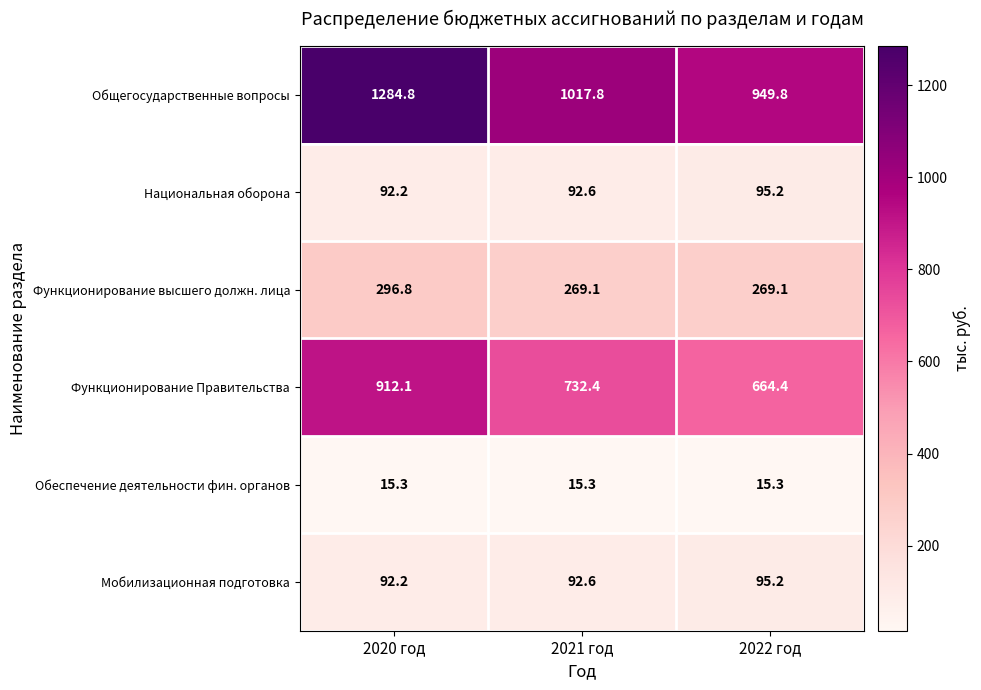

The value of Функционирование Правительства at 2020 год is 912.1. True or false?

True